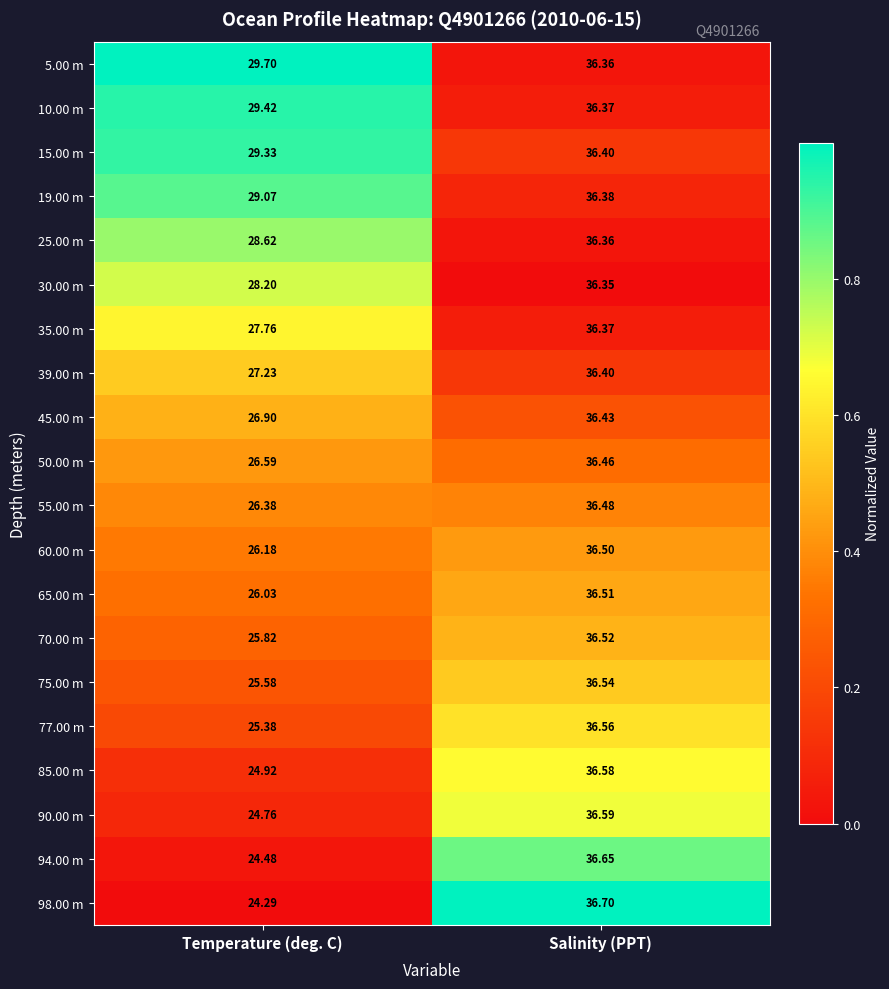

Rank the categories by 85.00 m value from lowest to highest.

Temperature (deg. C), Salinity (PPT)